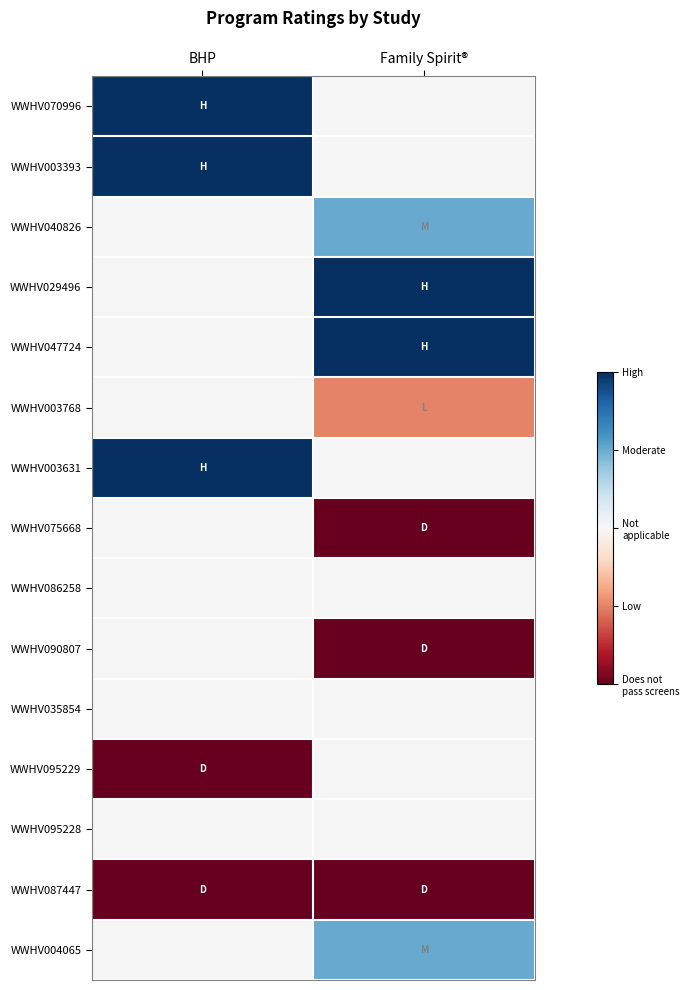

What is the greatest value displayed?

2.0